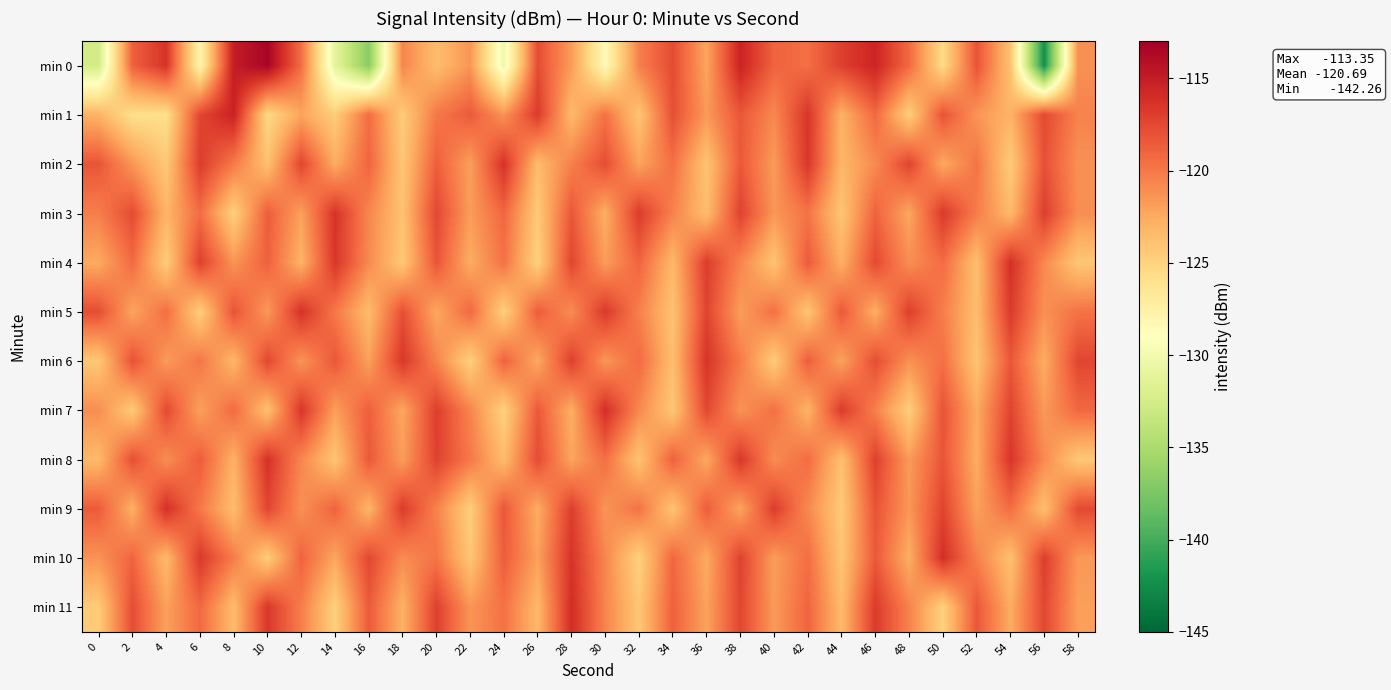

Count the number of categories in the chart.

30